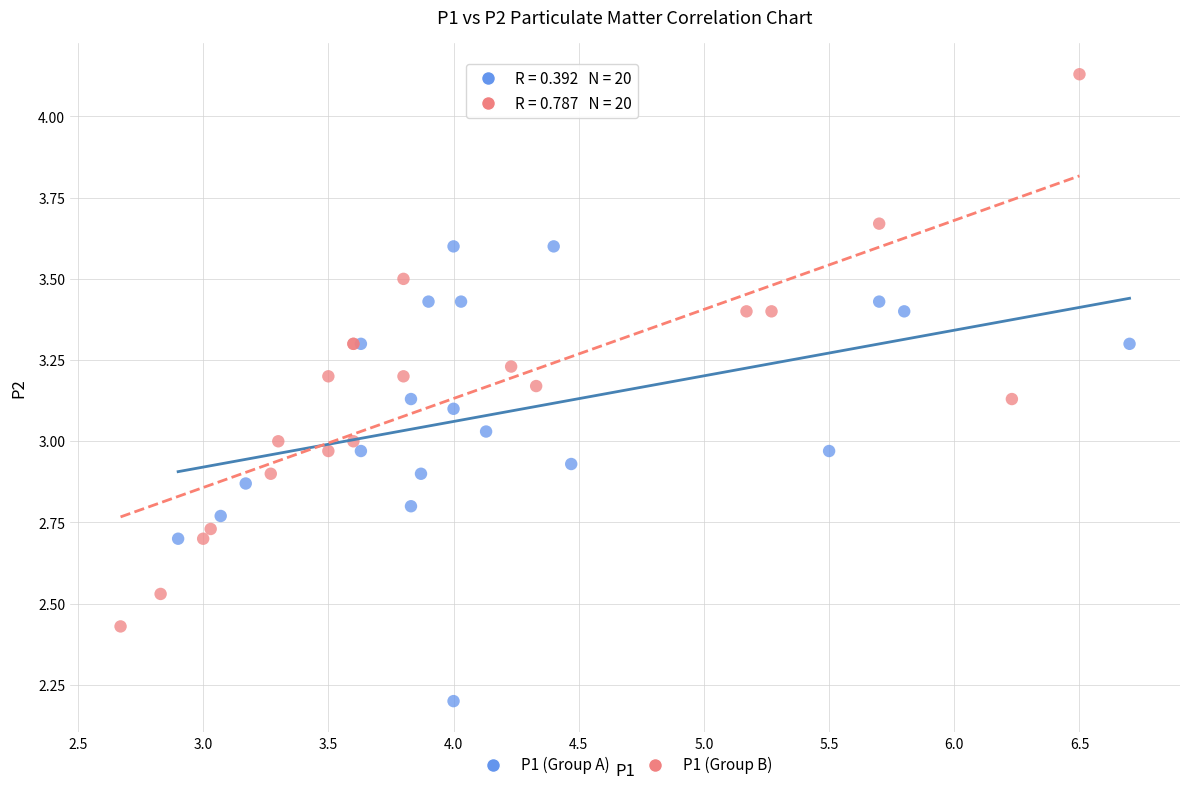

Which series has the widest spread of Y values?

P1 (Group B)